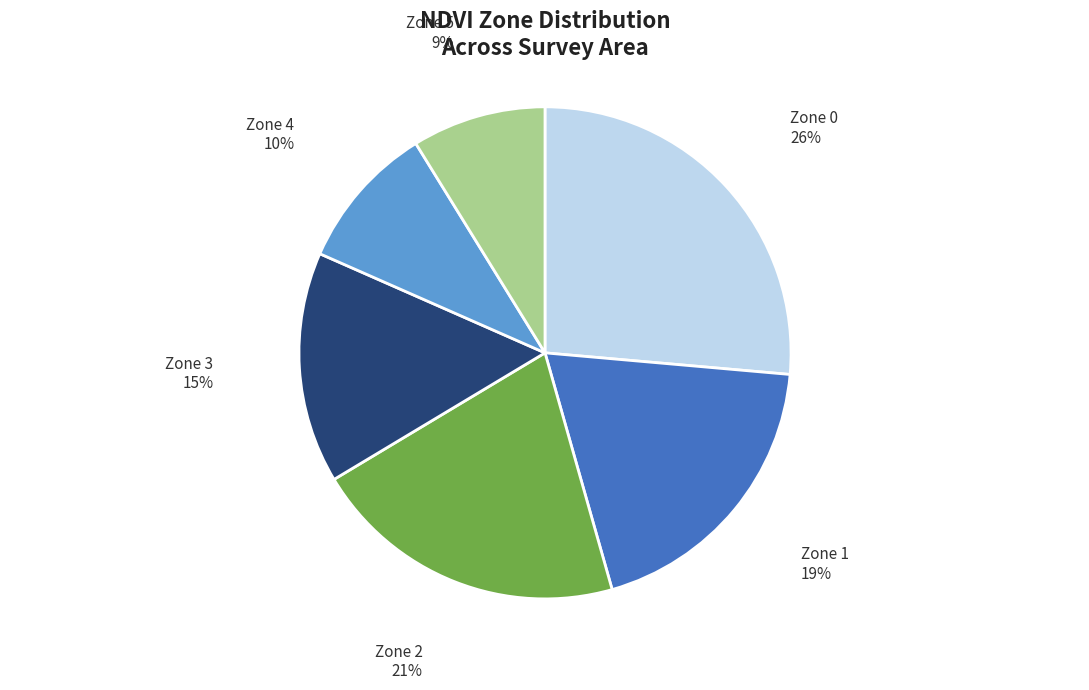

What percentage is the Zone 2 slice, to the nearest percent?

21%